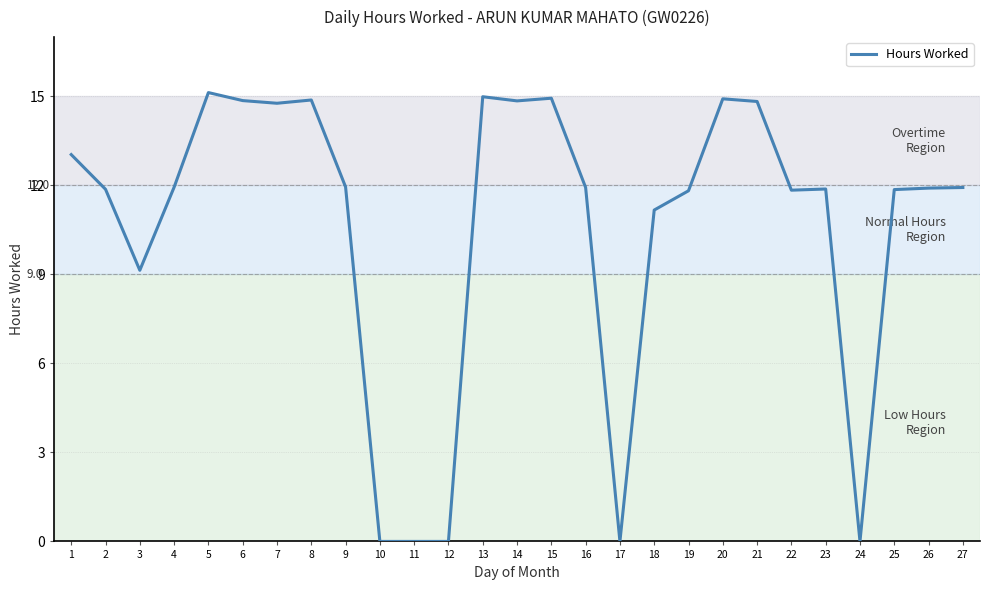

What is the difference between the values at 3 and 21?

5.7